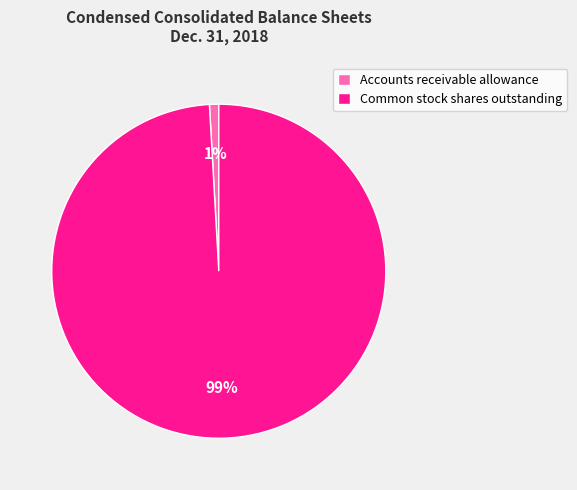

Count the number of slices in the pie.

2